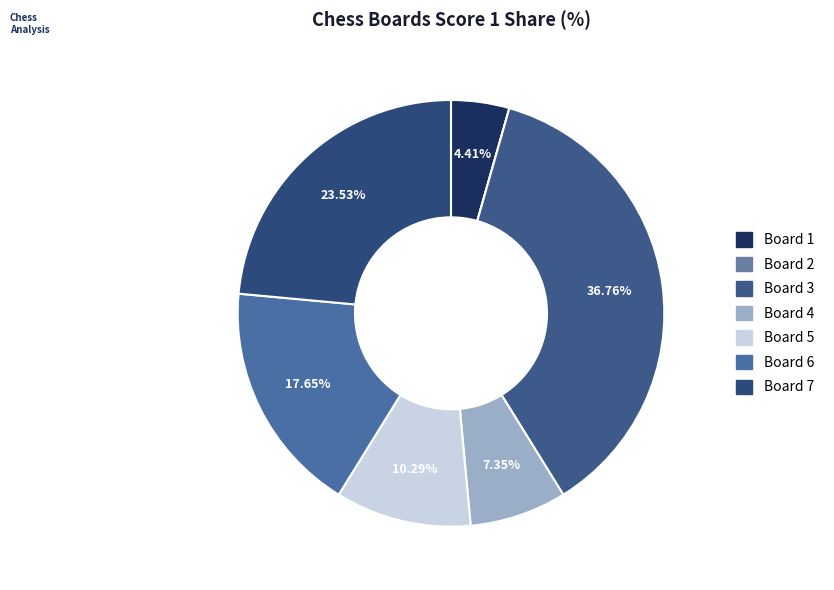

To the nearest percent, what percentage of the pie is Board 7?

24%